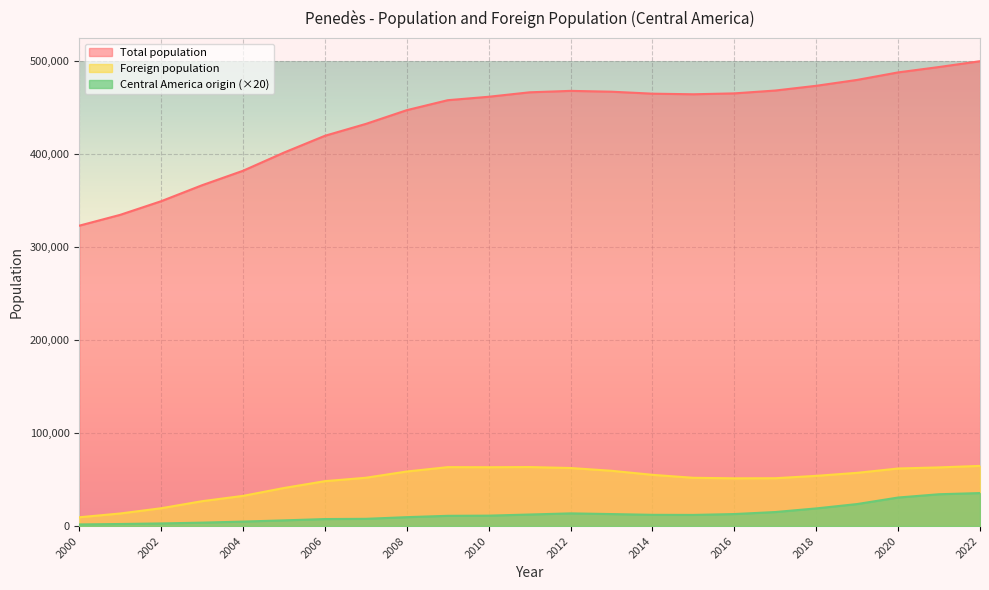

Where is the first local minimum for Total population?

2015